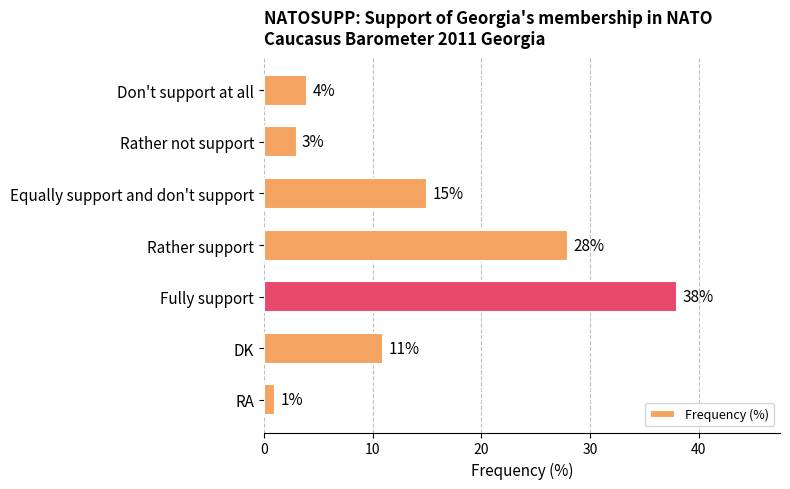

Which label corresponds to the smallest value in the chart?

RA